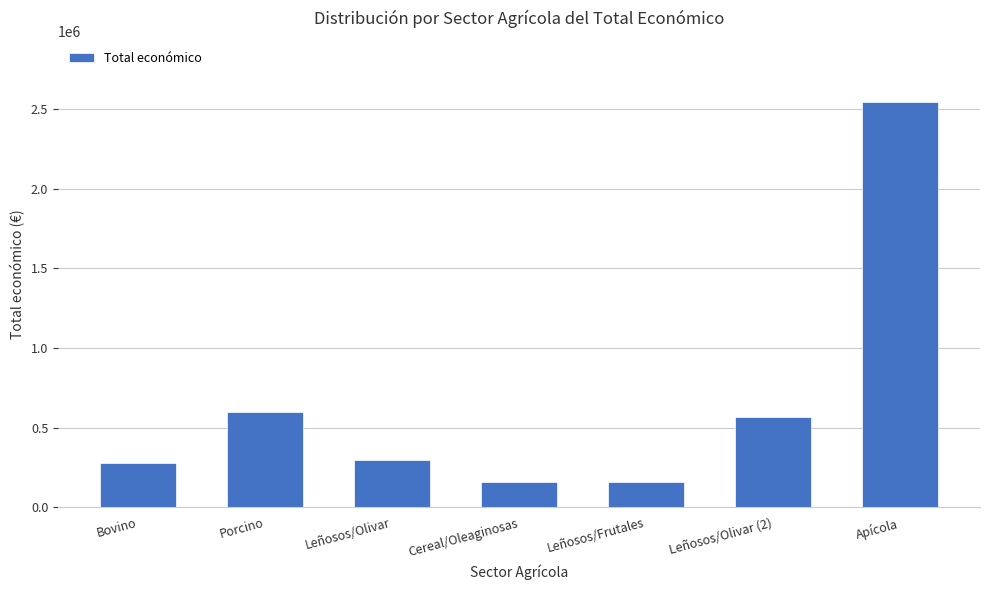

What is the average value?

658047